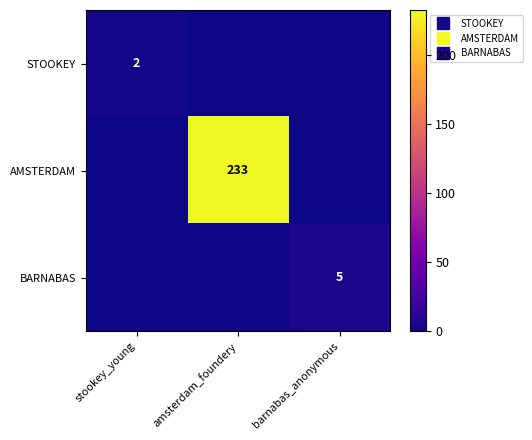

What is the difference between the maximum and minimum values in the BARNABAS series?

5